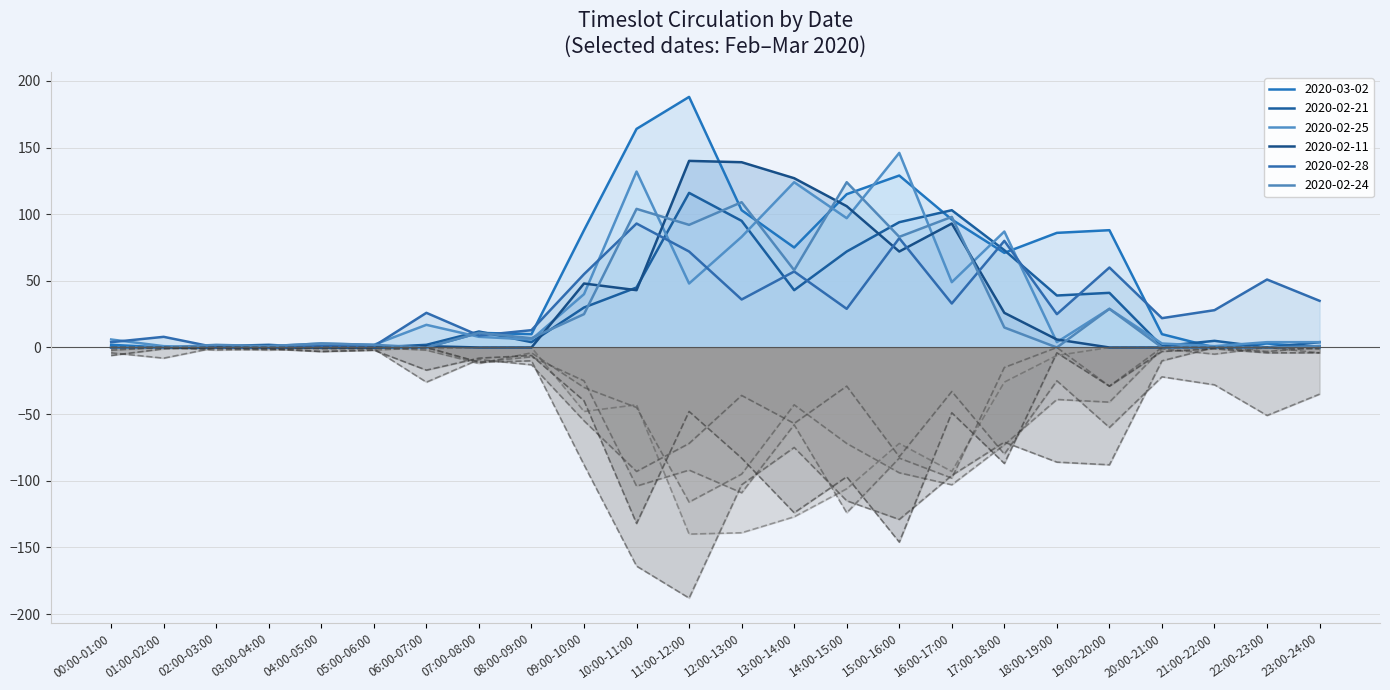

Does the chart display data point markers on the line(s)?

No